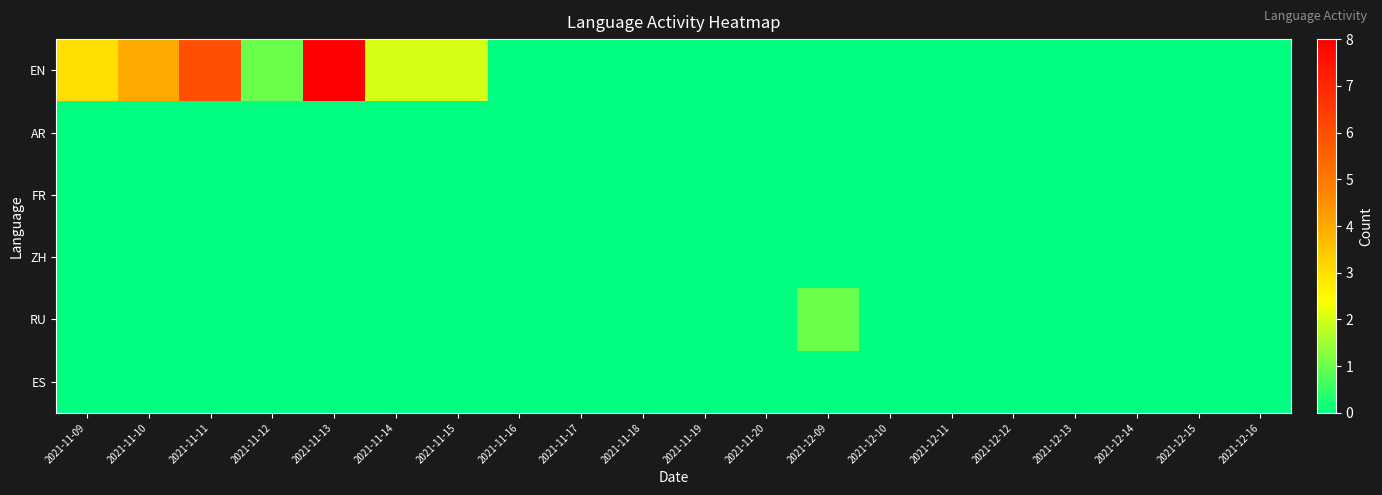

Reading right to left, list all the values displayed in this chart.

EN: 2021-12-16=0	2021-12-15=0	2021-12-14=0	2021-12-13=0	2021-12-12=0	2021-12-11=0	2021-12-10=0	2021-12-09=0	2021-11-20=0	2021-11-19=0	2021-11-18=0	2021-11-17=0	2021-11-16=0	2021-11-15=2	2021-11-14=2	2021-11-13=8	2021-11-12=1	2021-11-11=6	2021-11-10=4	2021-11-09=3
AR: 2021-12-16=0	2021-12-15=0	2021-12-14=0	2021-12-13=0	2021-12-12=0	2021-12-11=0	2021-12-10=0	2021-12-09=0	2021-11-20=0	2021-11-19=0	2021-11-18=0	2021-11-17=0	2021-11-16=0	2021-11-15=0	2021-11-14=0	2021-11-13=0	2021-11-12=0	2021-11-11=0	2021-11-10=0	2021-11-09=0
FR: 2021-12-16=0	2021-12-15=0	2021-12-14=0	2021-12-13=0	2021-12-12=0	2021-12-11=0	2021-12-10=0	2021-12-09=0	2021-11-20=0	2021-11-19=0	2021-11-18=0	2021-11-17=0	2021-11-16=0	2021-11-15=0	2021-11-14=0	2021-11-13=0	2021-11-12=0	2021-11-11=0	2021-11-10=0	2021-11-09=0
ZH: 2021-12-16=0	2021-12-15=0	2021-12-14=0	2021-12-13=0	2021-12-12=0	2021-12-11=0	2021-12-10=0	2021-12-09=0	2021-11-20=0	2021-11-19=0	2021-11-18=0	2021-11-17=0	2021-11-16=0	2021-11-15=0	2021-11-14=0	2021-11-13=0	2021-11-12=0	2021-11-11=0	2021-11-10=0	2021-11-09=0
RU: 2021-12-16=0	2021-12-15=0	2021-12-14=0	2021-12-13=0	2021-12-12=0	2021-12-11=0	2021-12-10=0	2021-12-09=1	2021-11-20=0	2021-11-19=0	2021-11-18=0	2021-11-17=0	2021-11-16=0	2021-11-15=0	2021-11-14=0	2021-11-13=0	2021-11-12=0	2021-11-11=0	2021-11-10=0	2021-11-09=0
ES: 2021-12-16=0	2021-12-15=0	2021-12-14=0	2021-12-13=0	2021-12-12=0	2021-12-11=0	2021-12-10=0	2021-12-09=0	2021-11-20=0	2021-11-19=0	2021-11-18=0	2021-11-17=0	2021-11-16=0	2021-11-15=0	2021-11-14=0	2021-11-13=0	2021-11-12=0	2021-11-11=0	2021-11-10=0	2021-11-09=0